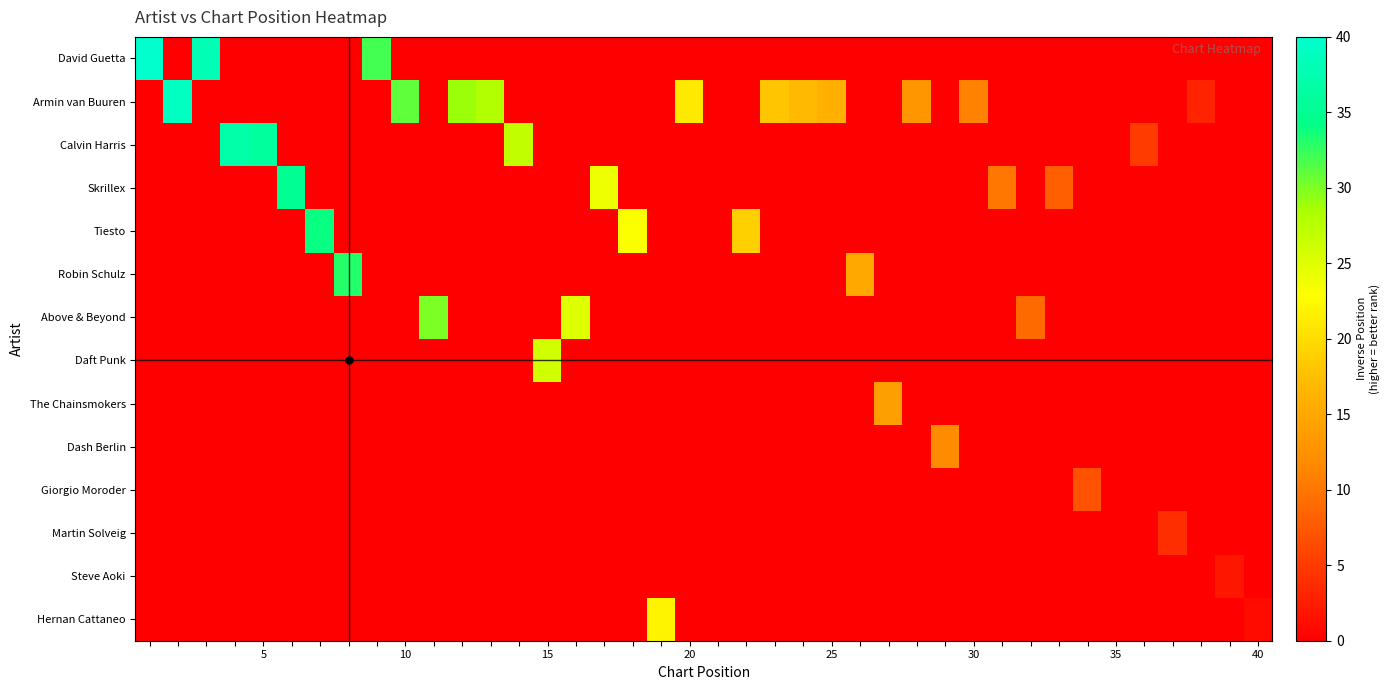

What is the greatest value displayed?

40